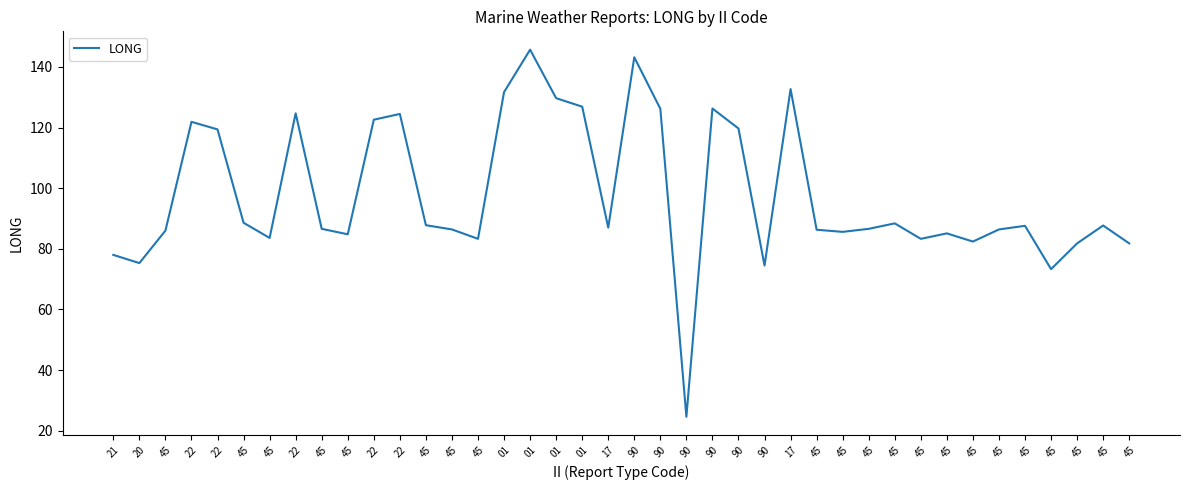

How many points are higher than both their immediate neighbors (excluding endpoints)?

11